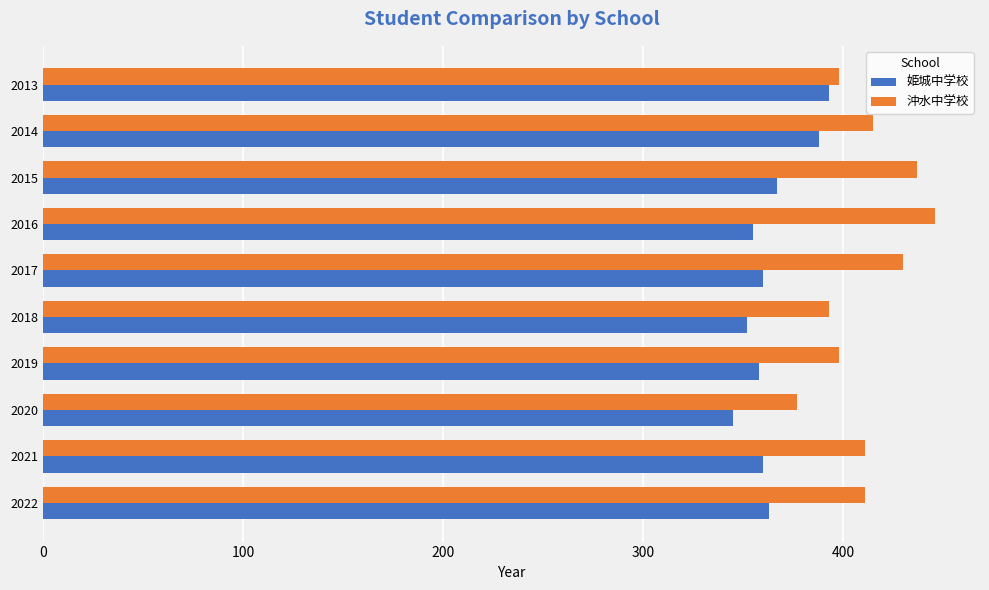

Which label corresponds to the smallest value in the chart?

2020